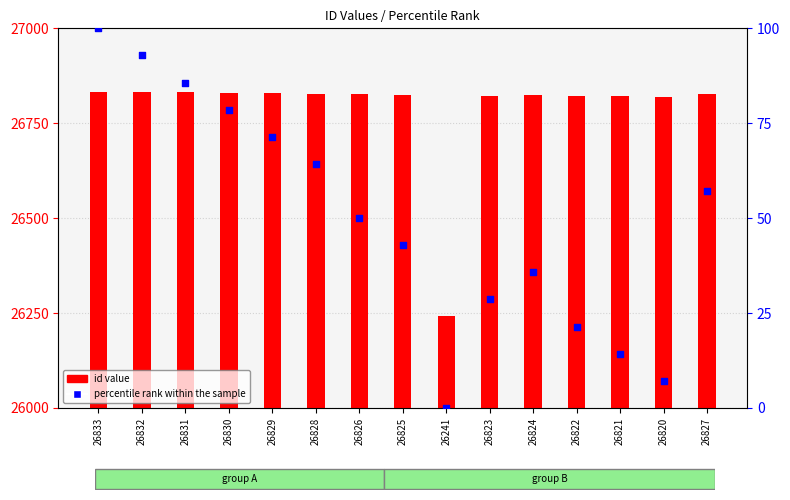

What are all the series names shown in the legend?

id value, percentile rank within the sample